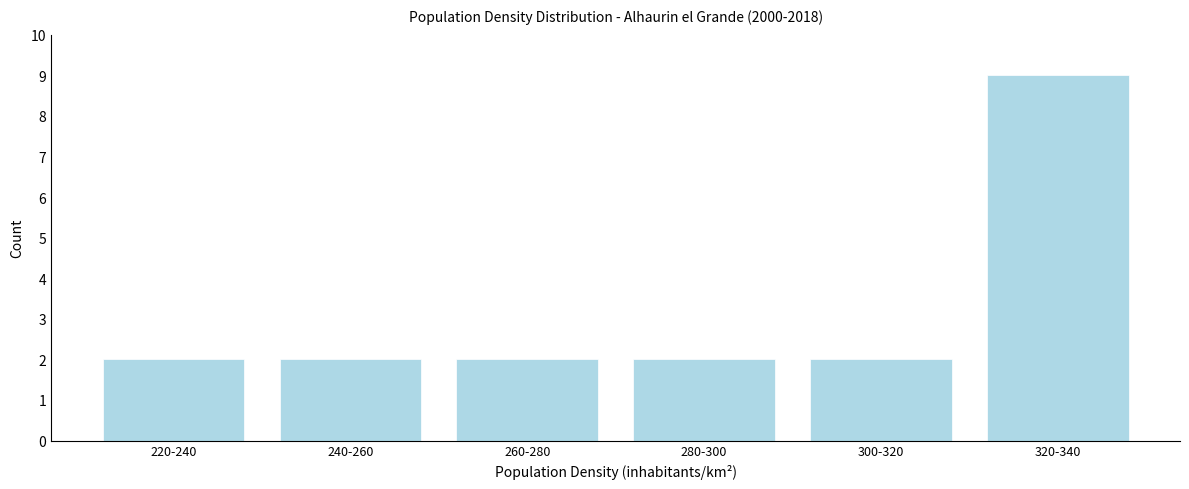

Reading right to left, transcribe all the data shown in this chart.

320-340=9	300-320=2	280-300=2	260-280=2	240-260=2	220-240=2